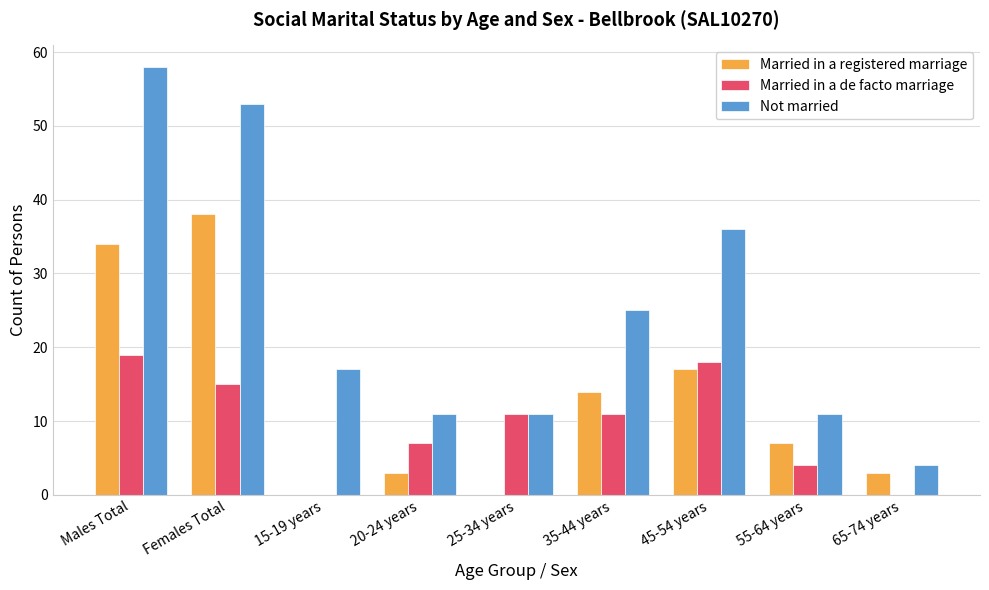

How many groups of bars are there?

9